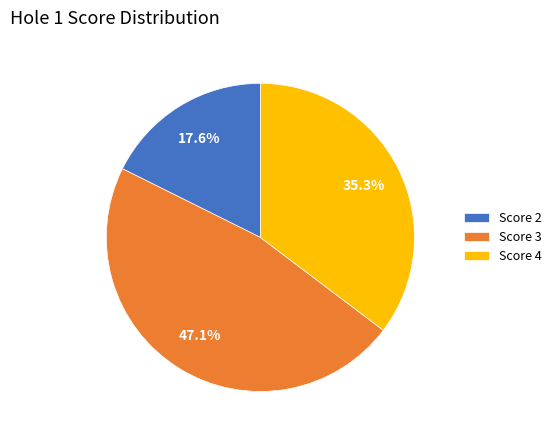

What portion of the pie excludes Score 3?

52.9%